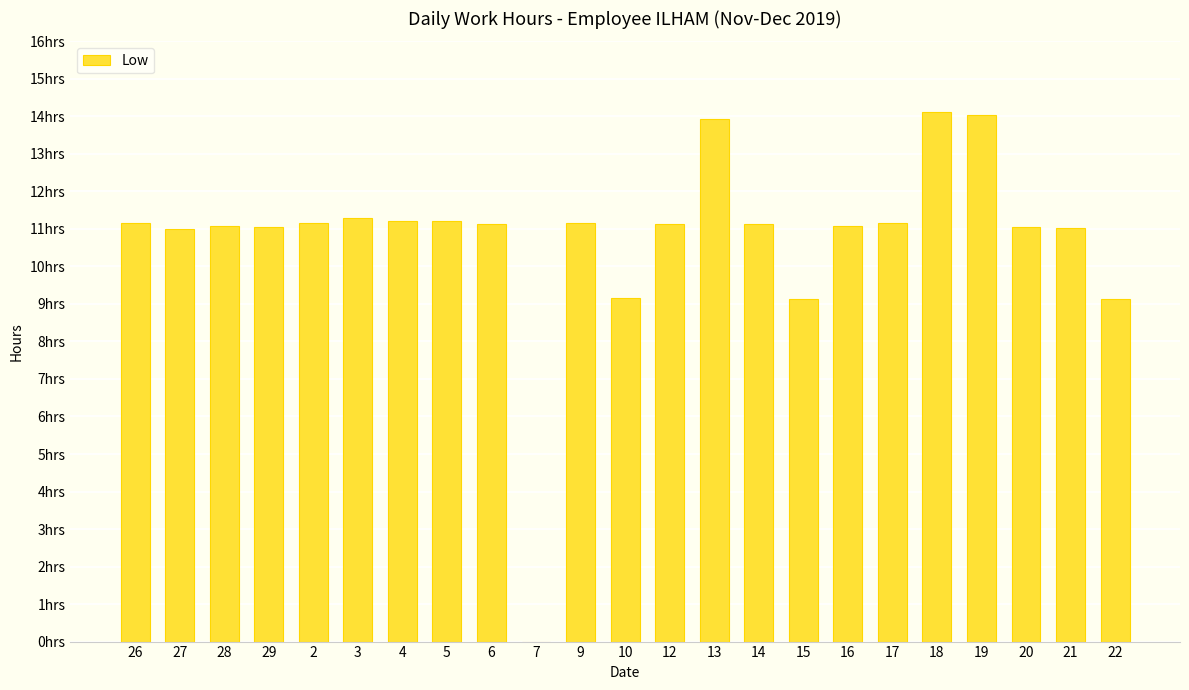

What value does the data have at 14?

11.1